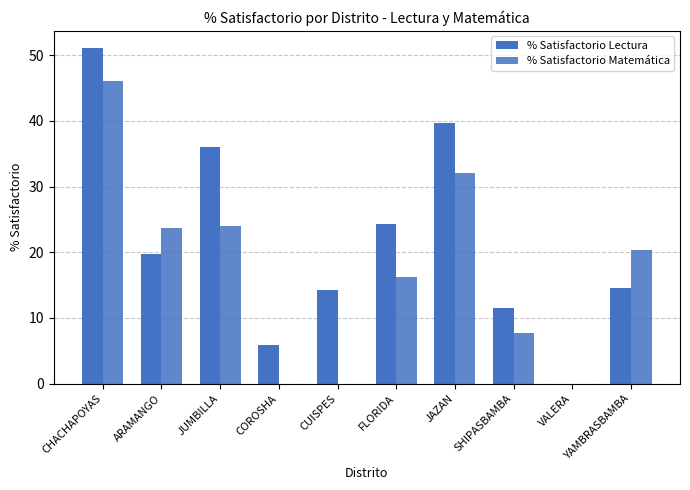

Are the bars horizontal?

No